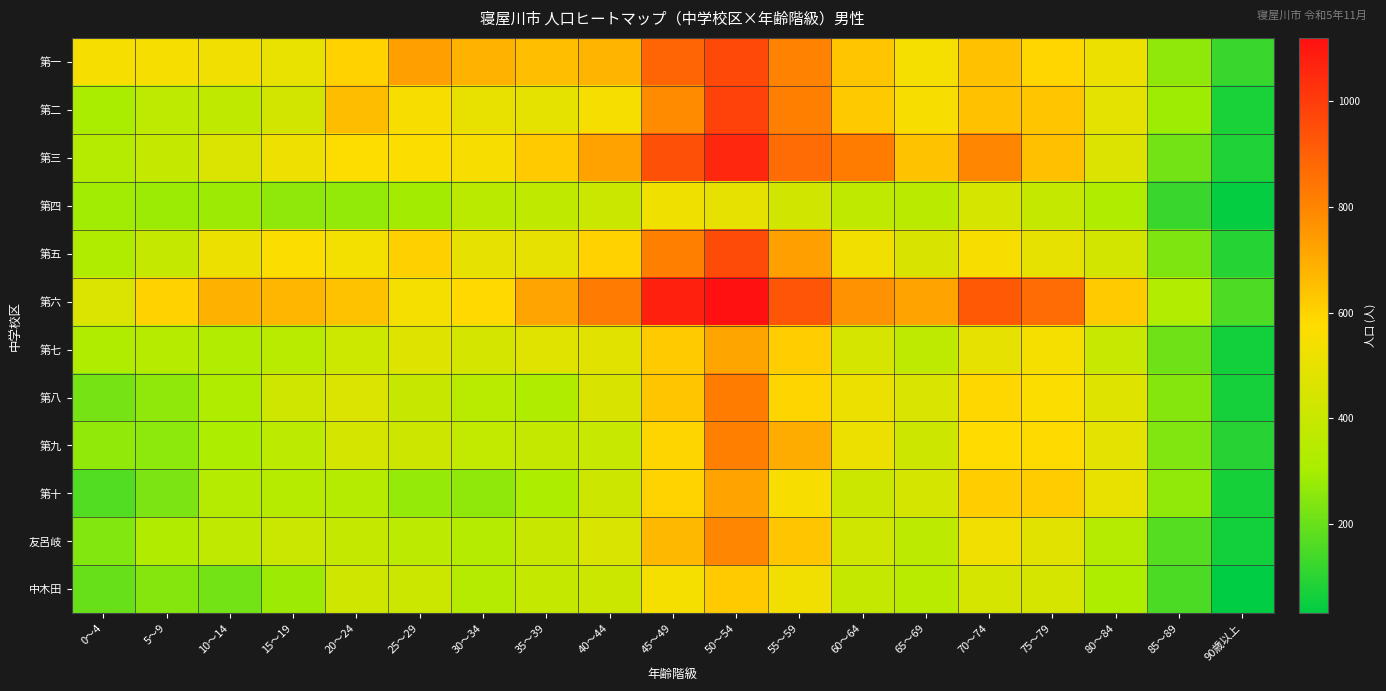

Reading left to right, transcribe all the data shown in this chart.

第一: 0～4=546	5～9=549	10～14=530	15～19=506	20～24=602	25～29=729	30～34=681	35～39=650	40～44=676	45～49=888	50～54=962	55～59=805	60～64=634	65～69=542	70～74=645	75～79=591	80～84=514	85～89=263	90歳以上=125
第二: 0～4=307	5～9=368	10～14=374	15～19=434	20～24=656	25～29=552	30～34=502	35～39=494	40～44=548	45～49=784	50～54=986	55～59=817	60～64=626	65～69=556	70～74=644	75～79=631	80～84=490	85～89=286	90歳以上=74
第三: 0～4=337	5～9=392	10～14=460	15～19=523	20～24=571	25～29=567	30～34=554	35～39=619	40～44=726	45～49=944	50～54=1056	55～59=870	60～64=824	65～69=642	70～74=797	75～79=648	80～84=463	85～89=218	90歳以上=84
第四: 0～4=292	5～9=281	10～14=284	15～19=262	20～24=269	25～29=294	30～34=353	35～39=375	40～44=406	45～49=526	50～54=499	55～59=428	60～64=376	65～69=356	70～74=442	75～79=389	80～84=323	85～89=124	90歳以上=42
第五: 0～4=326	5～9=389	10～14=514	15～19=567	20～24=538	25～29=606	30～34=496	35～39=497	40～44=602	45～49=817	50～54=957	55～59=729	60～64=532	65～69=452	70～74=552	75～79=498	80～84=433	85～89=234	90歳以上=94
第六: 0～4=459	5～9=601	10～14=687	15～19=674	20～24=642	25～29=543	30～34=586	35～39=719	40～44=827	45～49=1076	50～54=1119	55～59=932	60～64=766	65～69=723	70～74=921	75～79=869	80～84=620	85～89=332	90歳以上=159
第七: 0～4=324	5～9=346	10～14=333	15～19=352	20～24=414	25～29=470	30～34=438	35～39=479	40～44=481	45～49=622	50～54=717	55～59=615	60～64=447	65～69=371	70～74=499	75～79=542	80～84=399	85～89=210	90歳以上=63
第八: 0～4=222	5～9=262	10～14=324	15～19=421	20～24=458	25～29=396	30～34=351	35～39=322	40～44=451	45～49=632	50～54=823	55～59=595	60～64=516	65～69=456	70～74=590	75～79=567	80～84=470	85～89=246	90歳以上=68
第九: 0～4=264	5～9=258	10～14=315	15～19=364	20～24=439	25～29=418	30～34=381	35～39=391	40～44=398	45～49=596	50～54=814	55～59=699	60～64=512	65～69=418	70～74=578	75～79=581	80～84=492	85～89=240	90歳以上=97
第十: 0～4=165	5～9=230	10～14=338	15～19=343	20～24=339	25～29=273	30～34=263	35～39=312	40～44=418	45～49=599	50～54=723	55～59=553	60～64=410	65～69=440	70～74=614	75～79=616	80～84=505	85～89=264	90歳以上=70
友呂岐: 0～4=242	5～9=329	10～14=372	15～19=405	20～24=392	25～29=364	30～34=338	35～39=402	40～44=455	45～49=667	50～54=798	55～59=633	60～64=423	65～69=365	70～74=527	75～79=480	80～84=339	85～89=168	90歳以上=62
中木田: 0～4=199	5～9=246	10～14=217	15～19=283	20～24=420	25～29=411	30～34=336	35～39=388	40～44=412	45～49=543	50～54=619	55～59=530	60～64=390	65～69=350	70～74=444	75～79=445	80～84=320	85～89=155	90歳以上=32